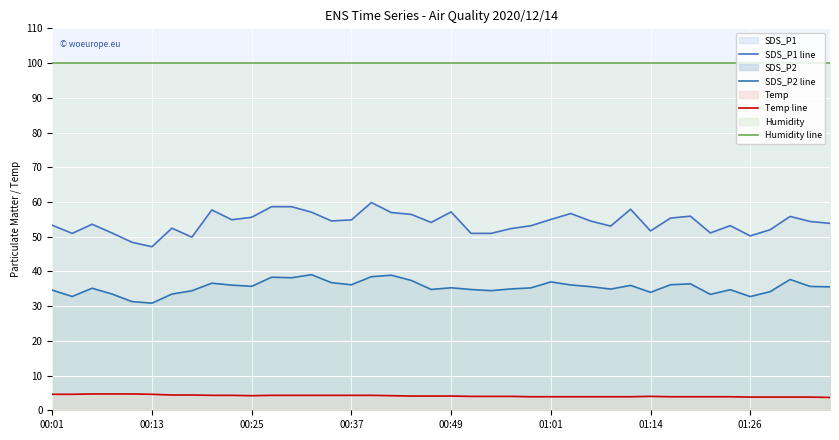

How many interior local peaks does the SDS_P1 line series have?

11